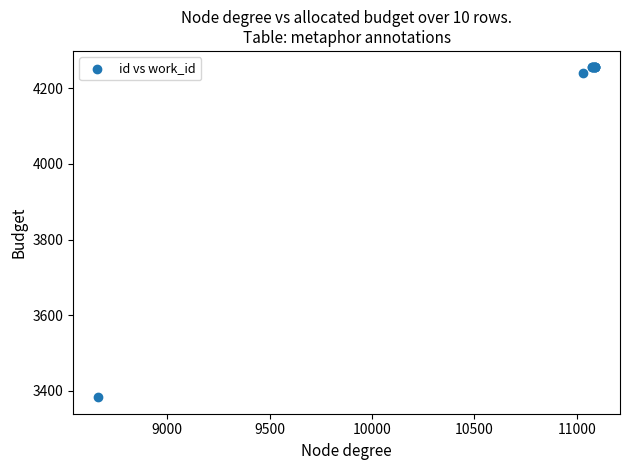

What Y value in the scatter plot is closest to 3819?

4239